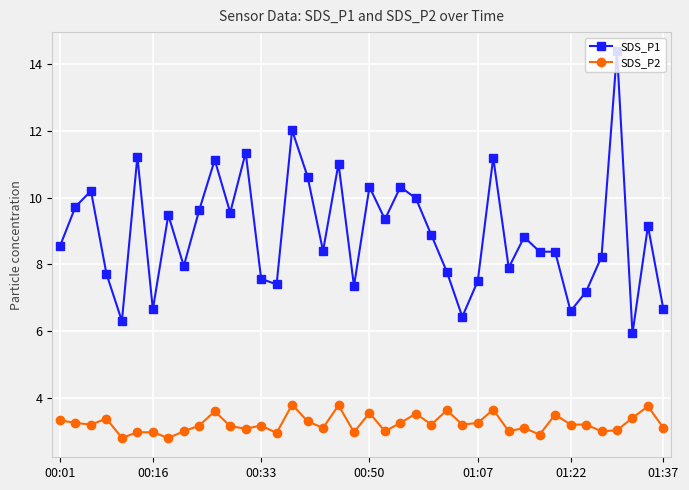

Count the number of categories in the chart.

40